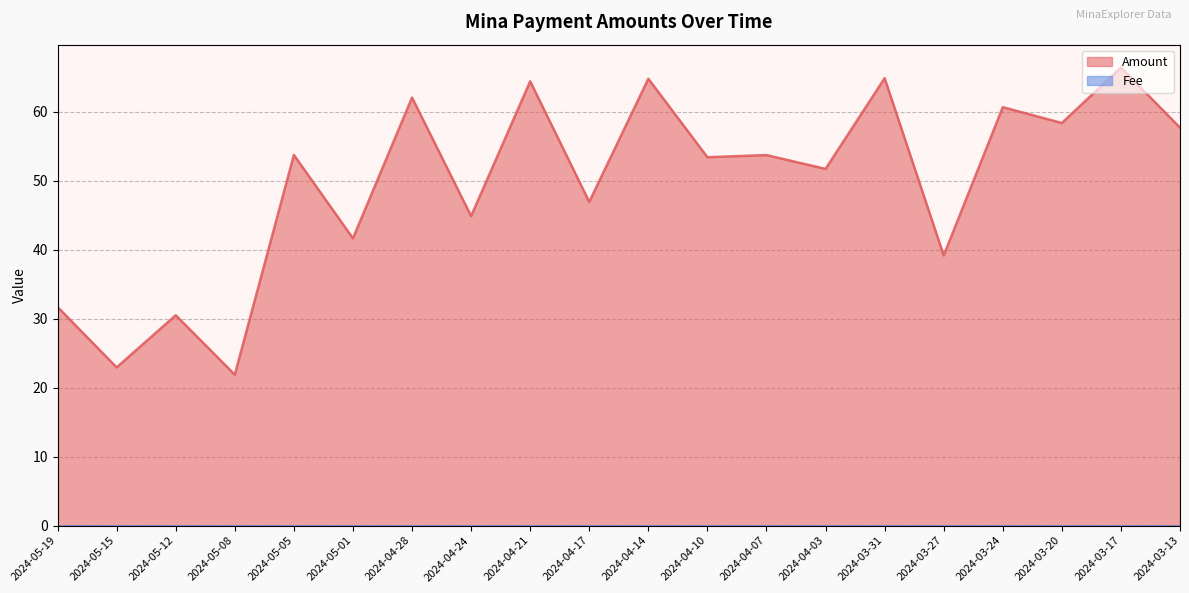

Rank the categories by value from highest to lowest.

2024-03-17, 2024-03-31, 2024-04-14, 2024-04-21, 2024-04-28, 2024-03-24, 2024-03-20, 2024-03-13, 2024-05-05, 2024-04-07, 2024-04-10, 2024-04-03, 2024-04-17, 2024-04-24, 2024-05-01, 2024-03-27, 2024-05-19, 2024-05-12, 2024-05-15, 2024-05-08